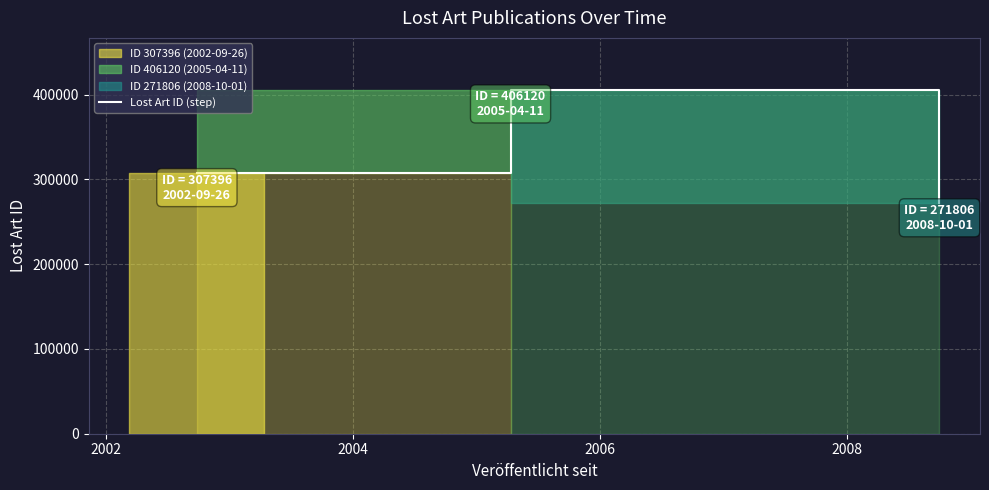

What is the highest value of the Lost Art ID (step) series?

406120